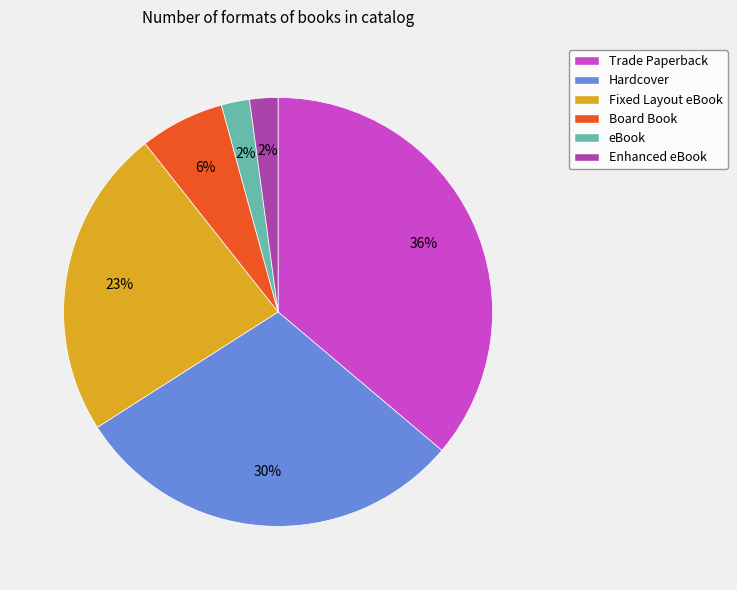

What is the ratio of the value at Hardcover to the value at Fixed Layout eBook?

1.3